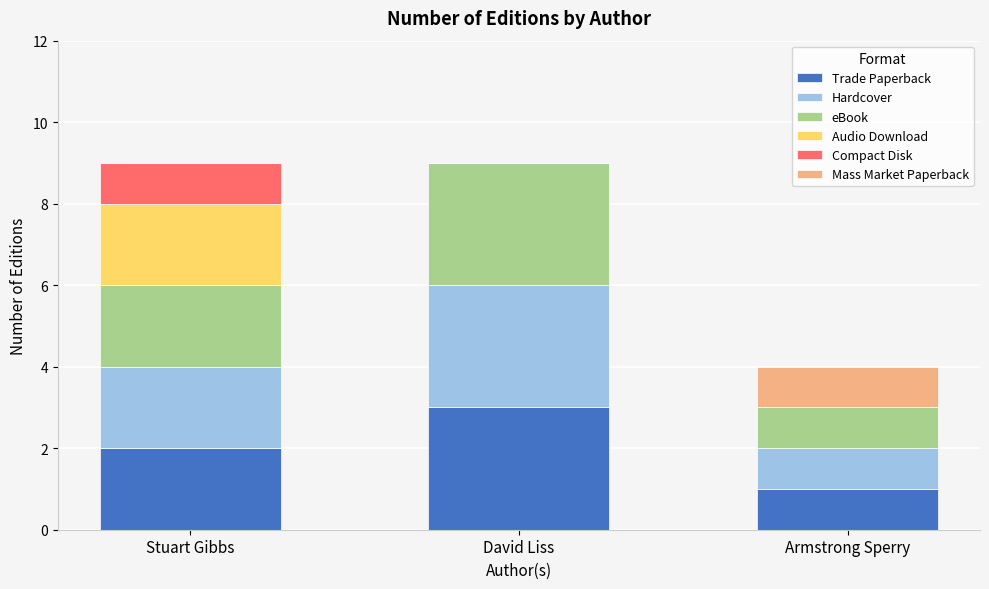

True or false: Trade Paperback has a value of 4 at Stuart Gibbs.

False